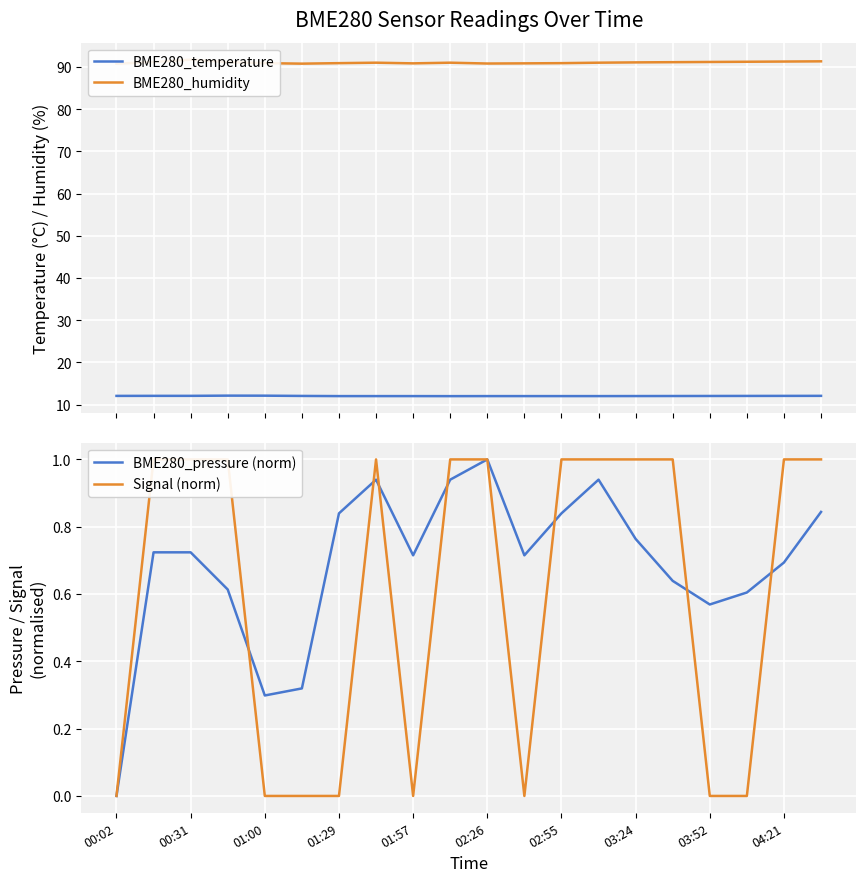

How many values in BME280_pressure (norm) are above zero?

19